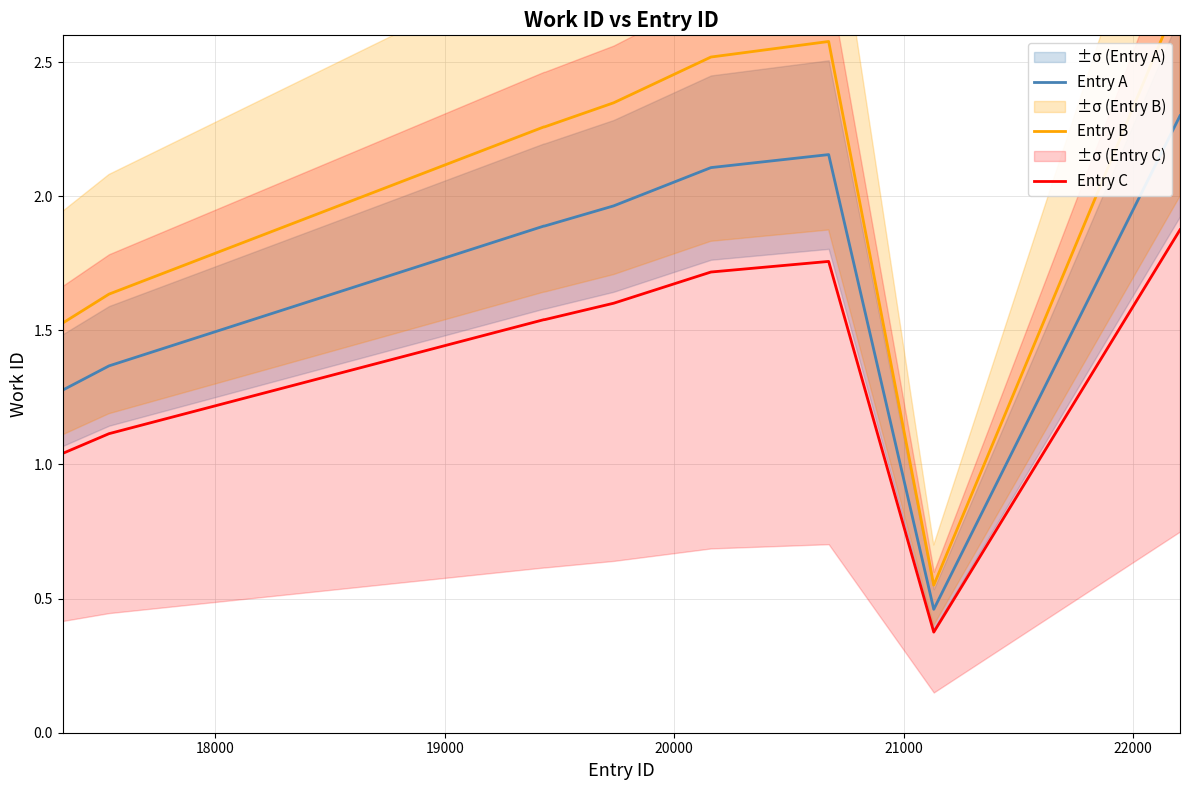

True or false: Entry C and Entry A cross at least once.

False